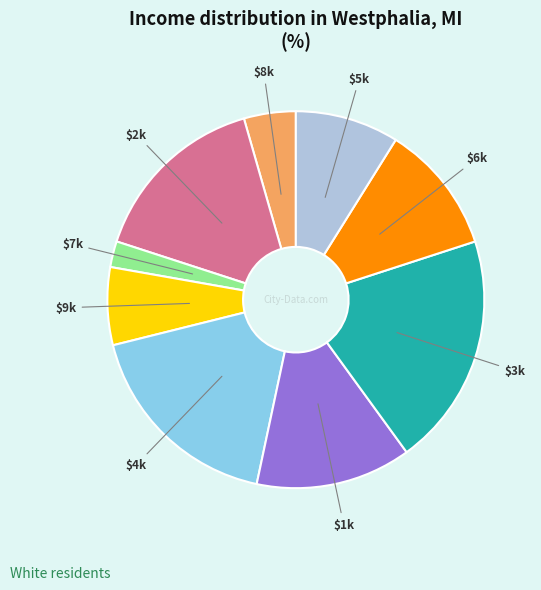

Does any single category account for the majority?

No